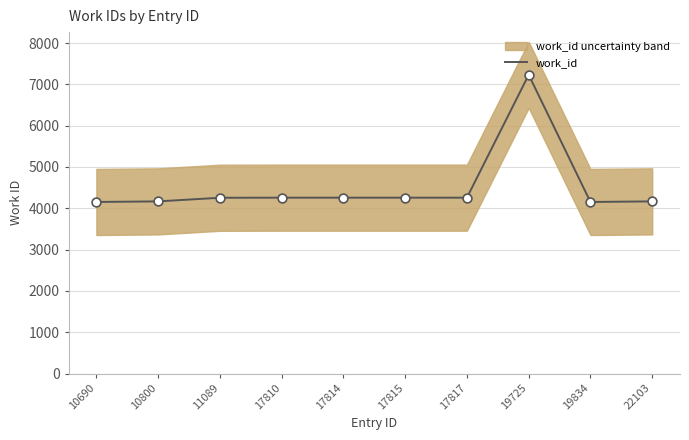

Is the value of work_id at 17814 greater than the value of work_id points at 17817?

No